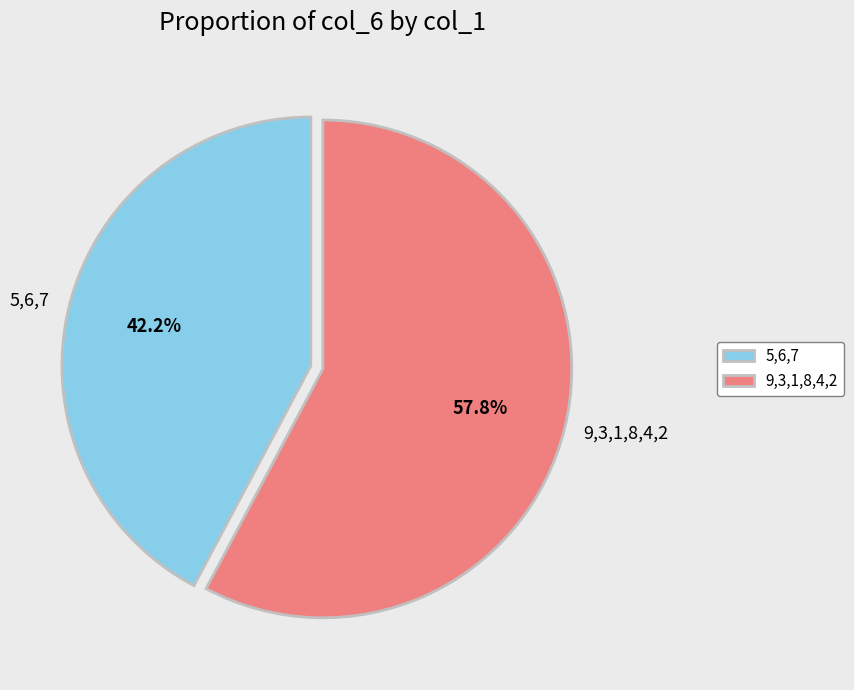

Which category has the smallest portion of the pie?

5,6,7